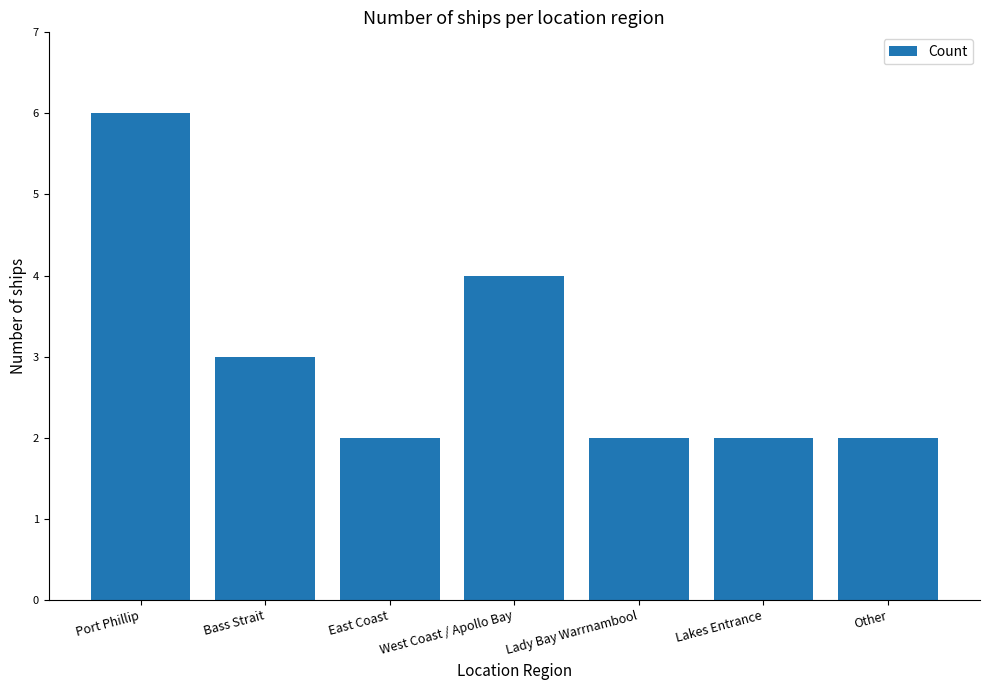

The chart shows a value of 2 at Lady Bay Warrnambool. True or false?

True